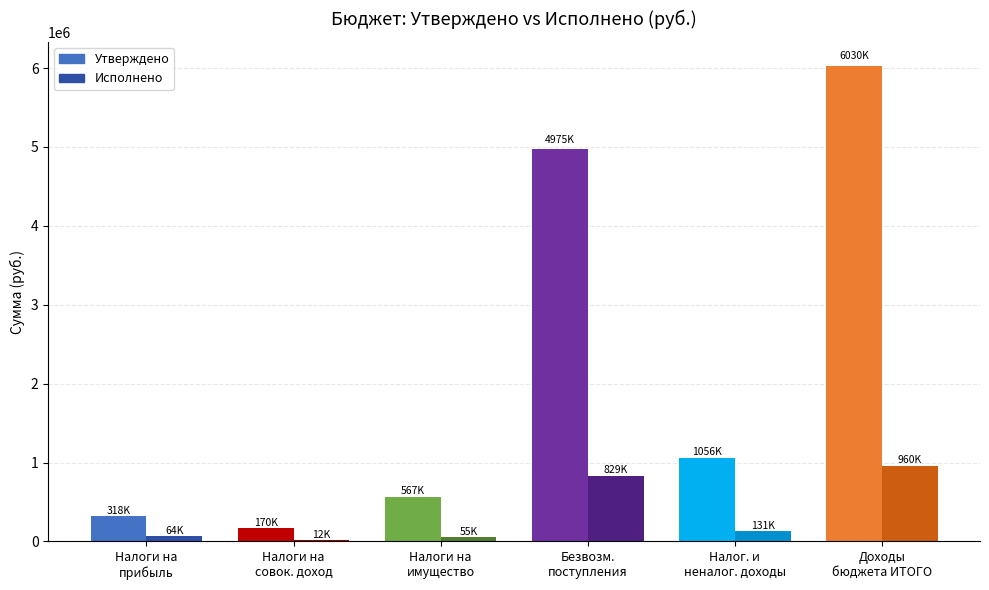

What is the sum of the Исполнено values at НАЛОГИ НА ИМУЩЕСТВО and НАЛОГИ НА ПРИБЫЛЬ, ДОХОДЫ?

118965.4